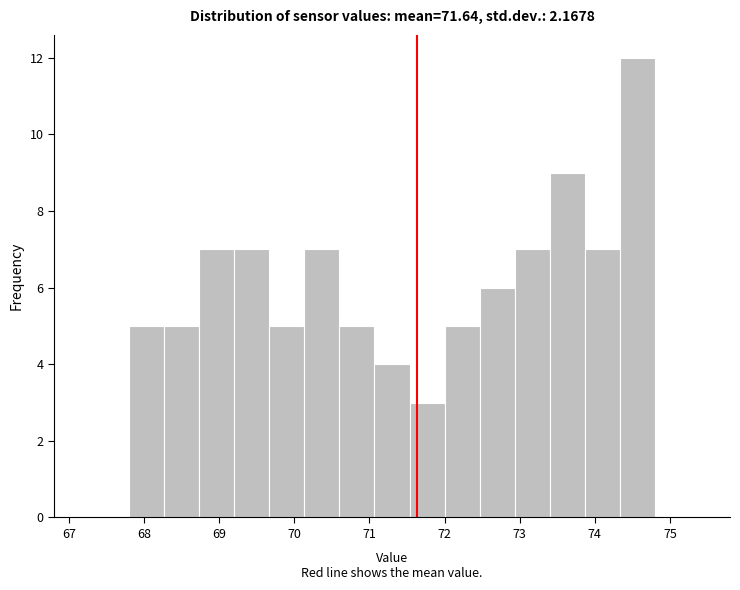

How tall is the bar that spans 72.5 to 72.9 on the x-axis? Neither the bar edges nor the heights are printed on the chart, so give them approximately, as read against the axes.

6